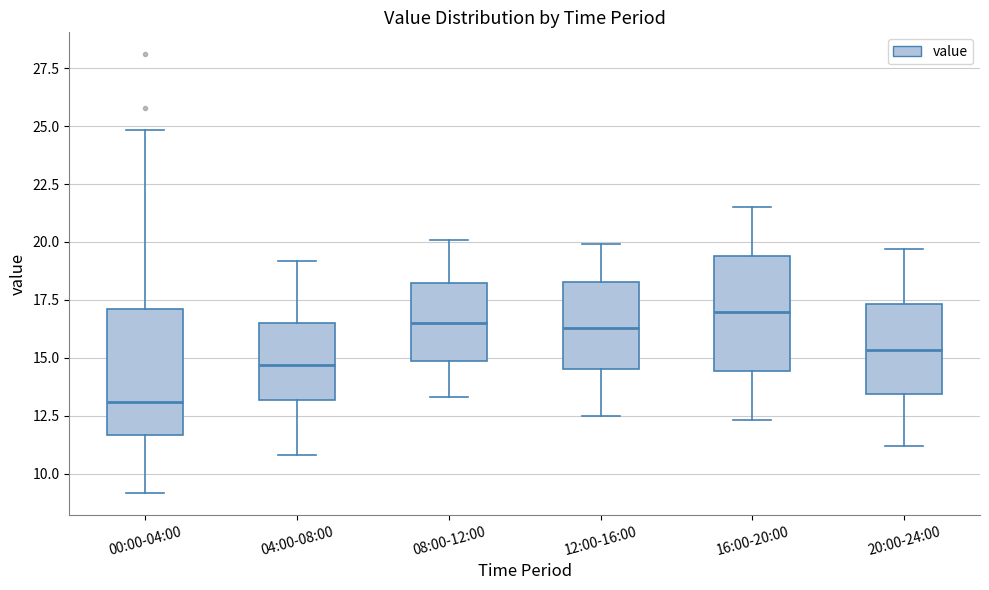

Where does the median line of the box for 08:00-12:00 sit on the y-axis? The values are not printed on the chart, so give them approximately, as read against the axis.

16.5